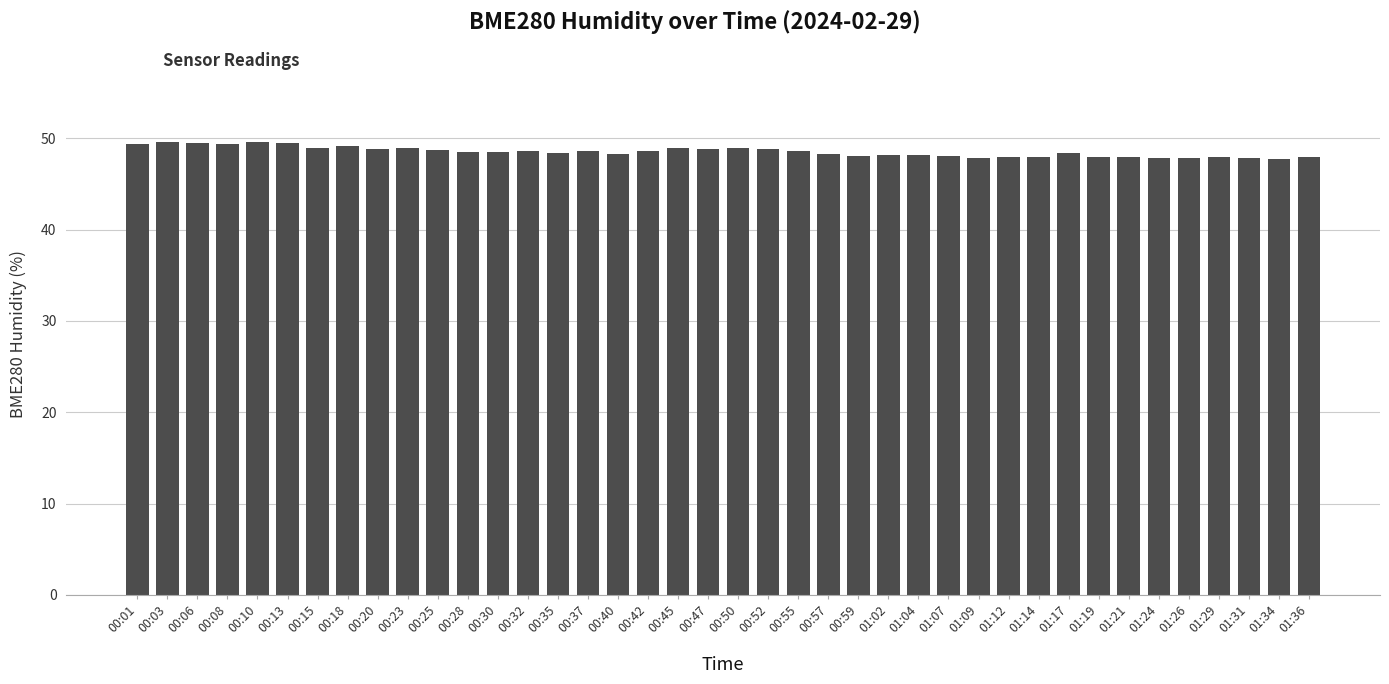

What is the smallest value displayed?

47.8